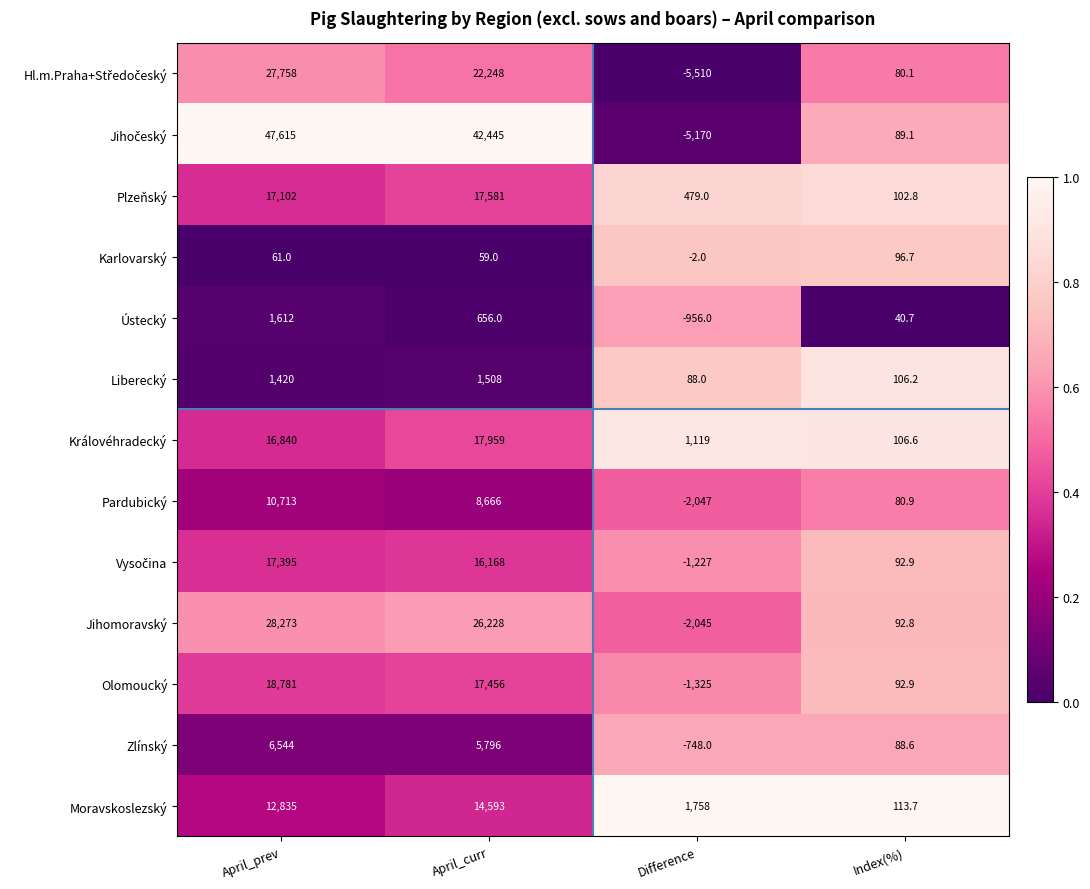

What is the total value across all series at April_prev?

206949.0